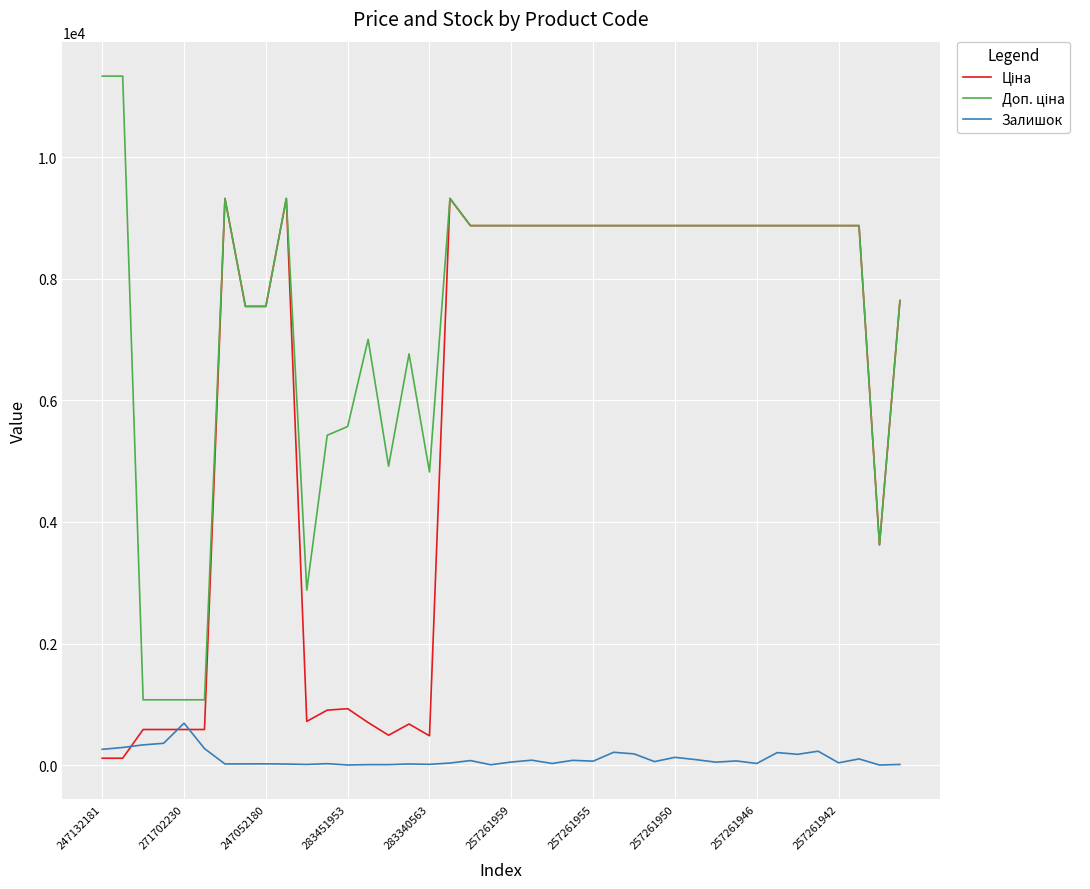

What is the greatest value displayed?

11334.0